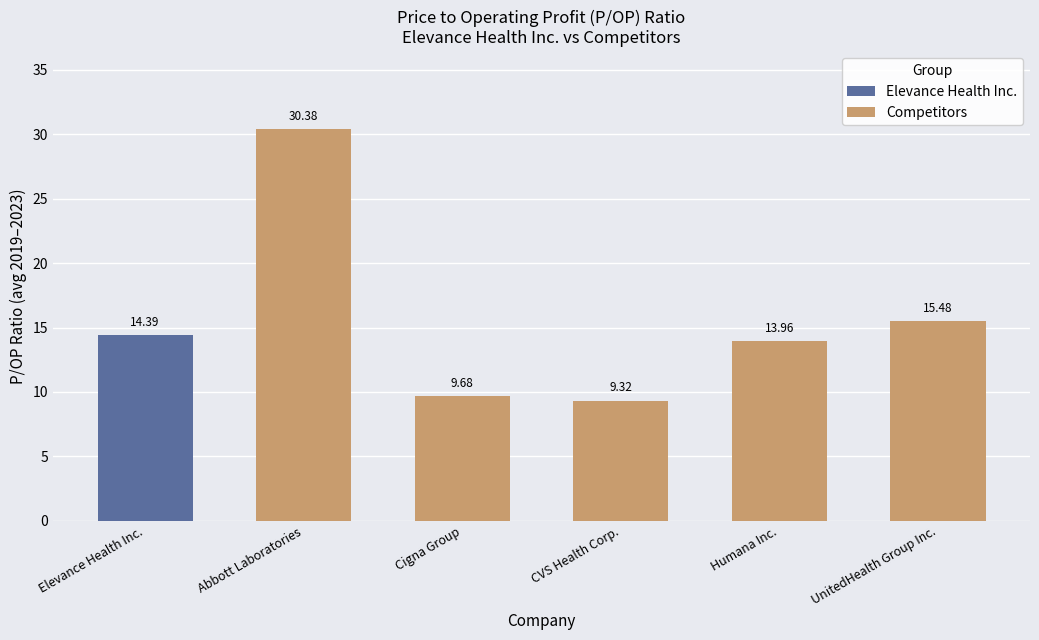

What is the label of the 2nd bar from the right?

Humana Inc.